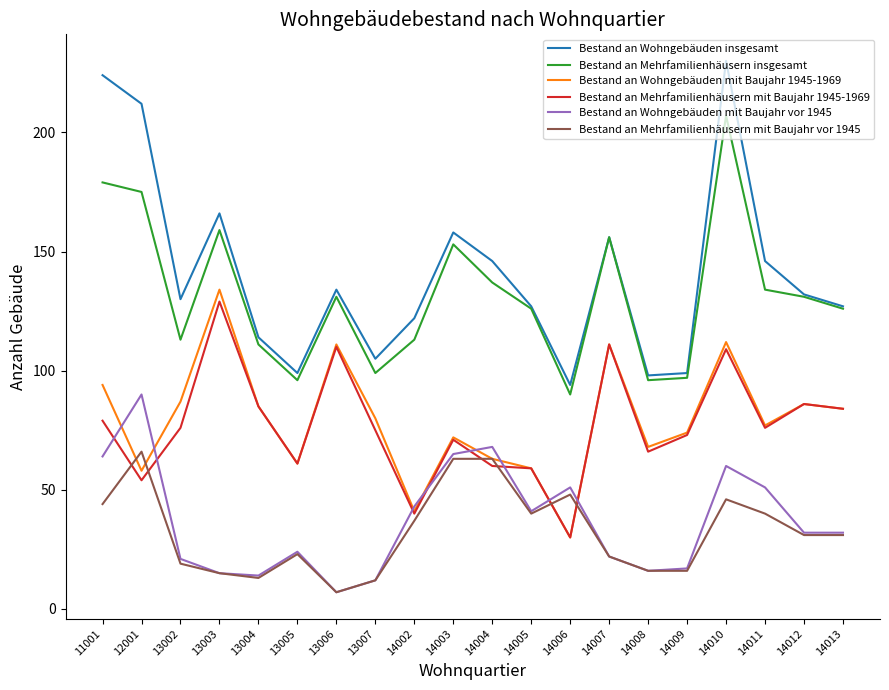

True or false: Bestand an Wohngebäuden mit Baujahr 1945-1969 has a value of 45 at 14009.

False